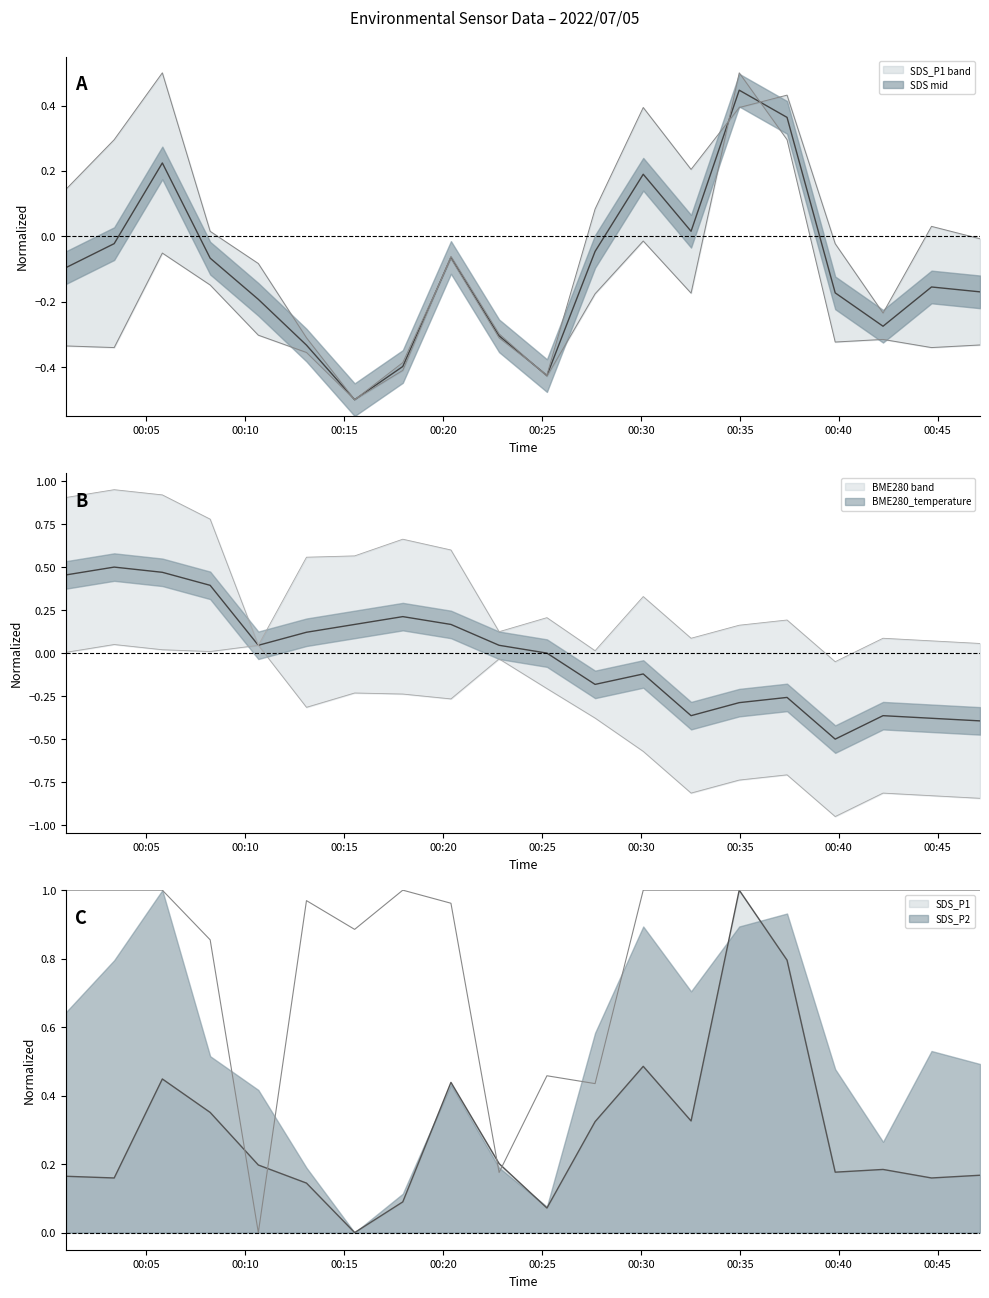

True or false: BME280_humidity and SDS_P2 cross at least once.

False